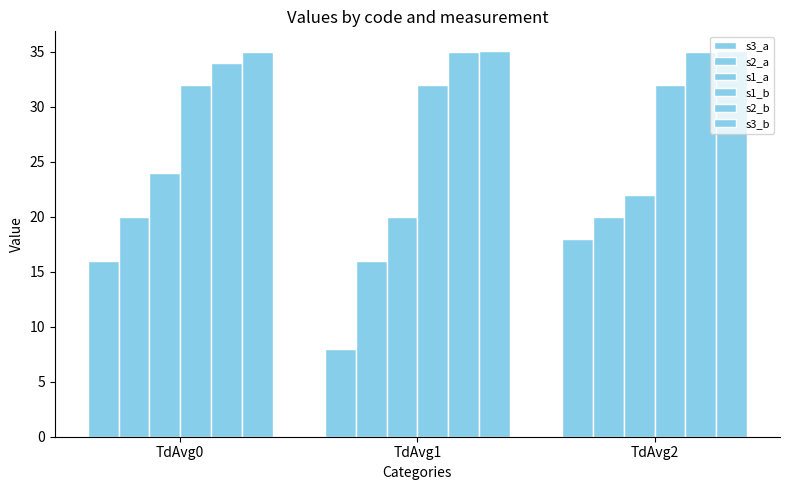

Are the bars horizontal?

No